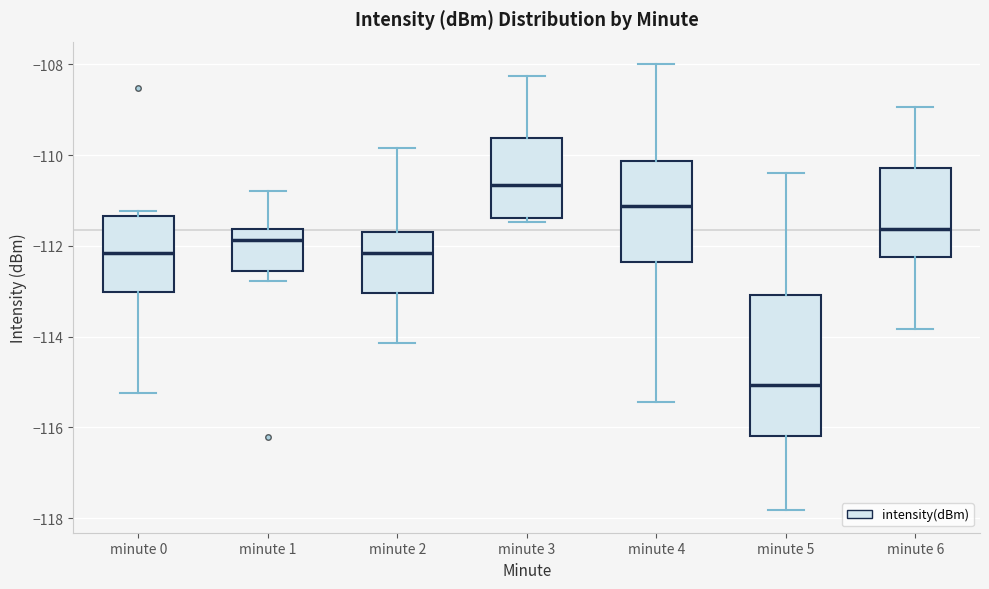

Comparing the boxes themselves (not the whiskers), which one is the tallest?

minute 5